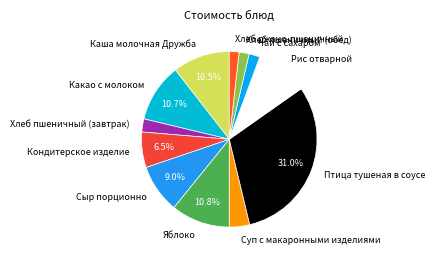

Which slice is the largest?

Птица тушеная в соусе